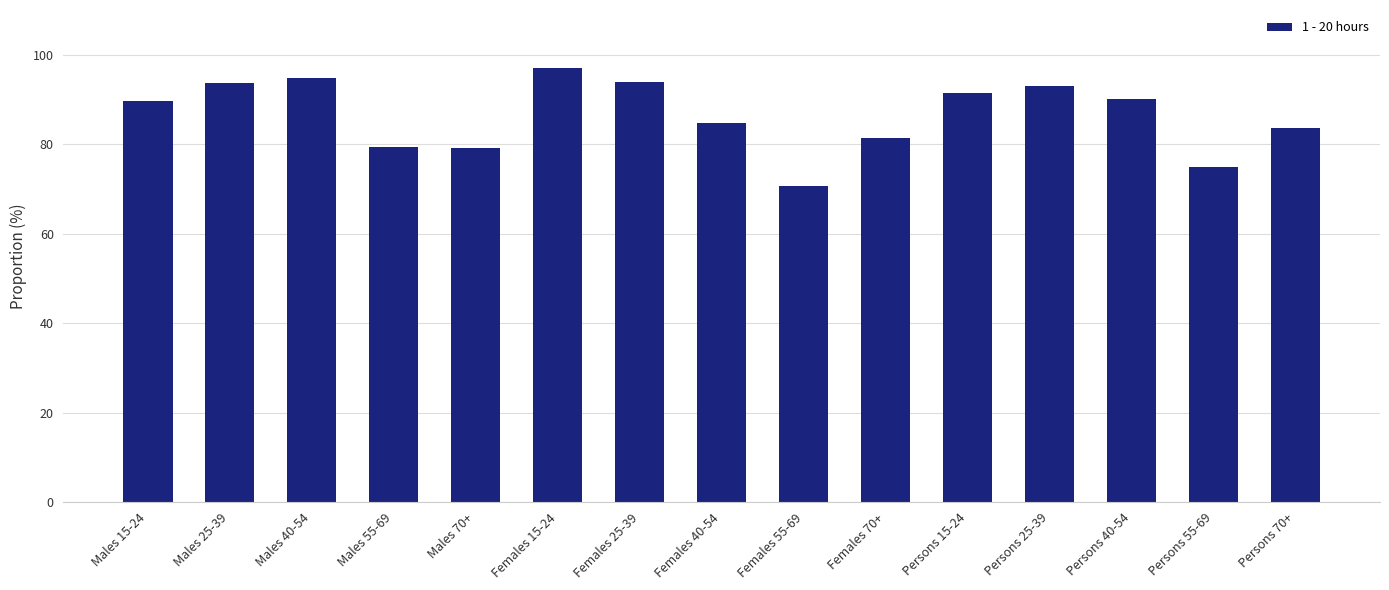

What is the label of the 13th bar from the left?

Persons 40-54